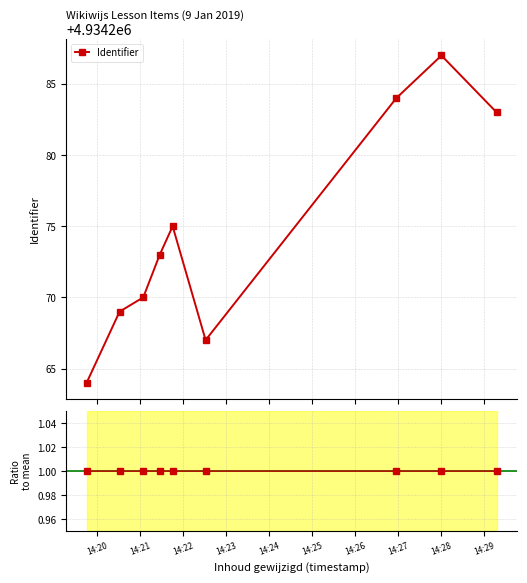

True or false: ratio to mean has more than 2 interior local peaks.

False